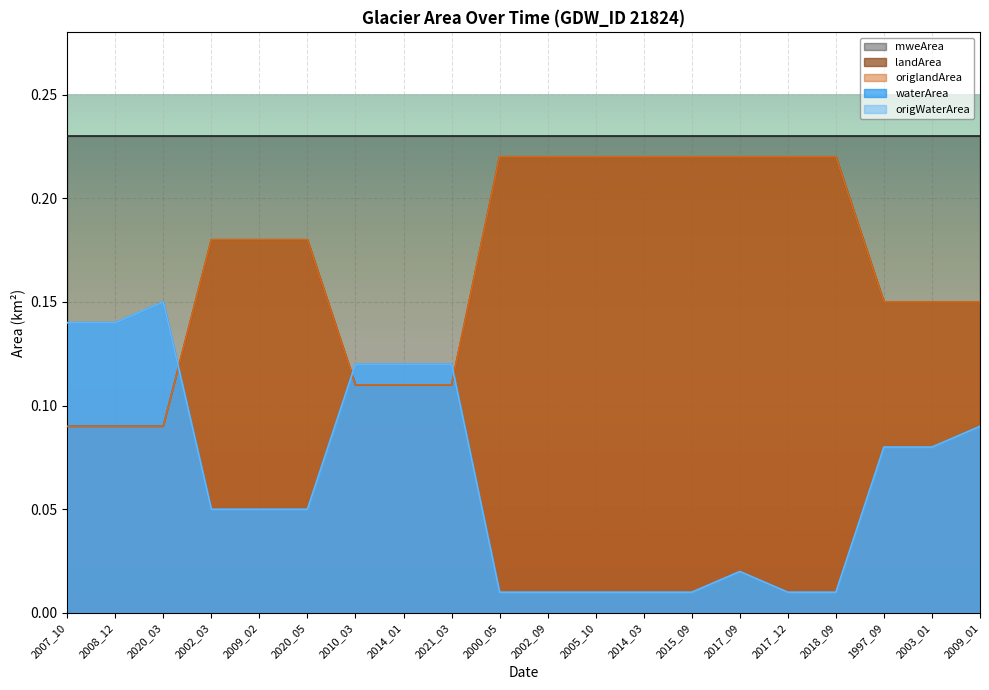

What is the difference between the maximum and second lowest values in the origWaterArea series?

0.1